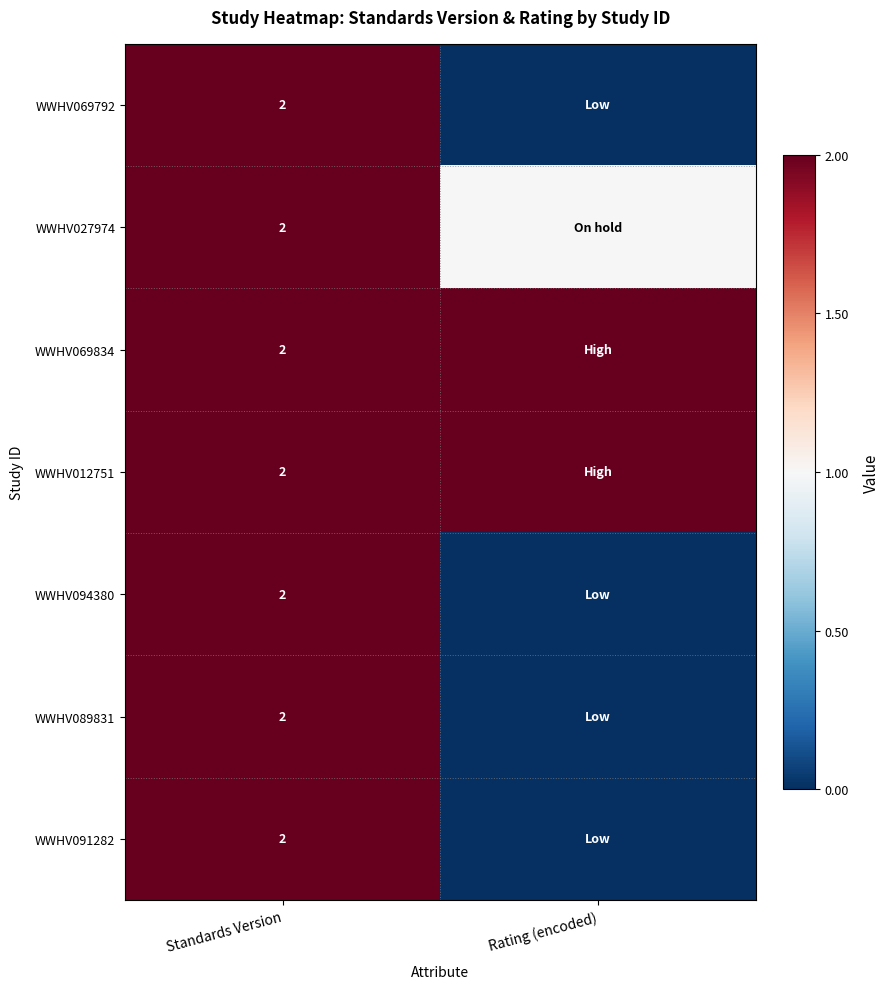

The value of WWHV012751 at Standards Version is 2. True or false?

True